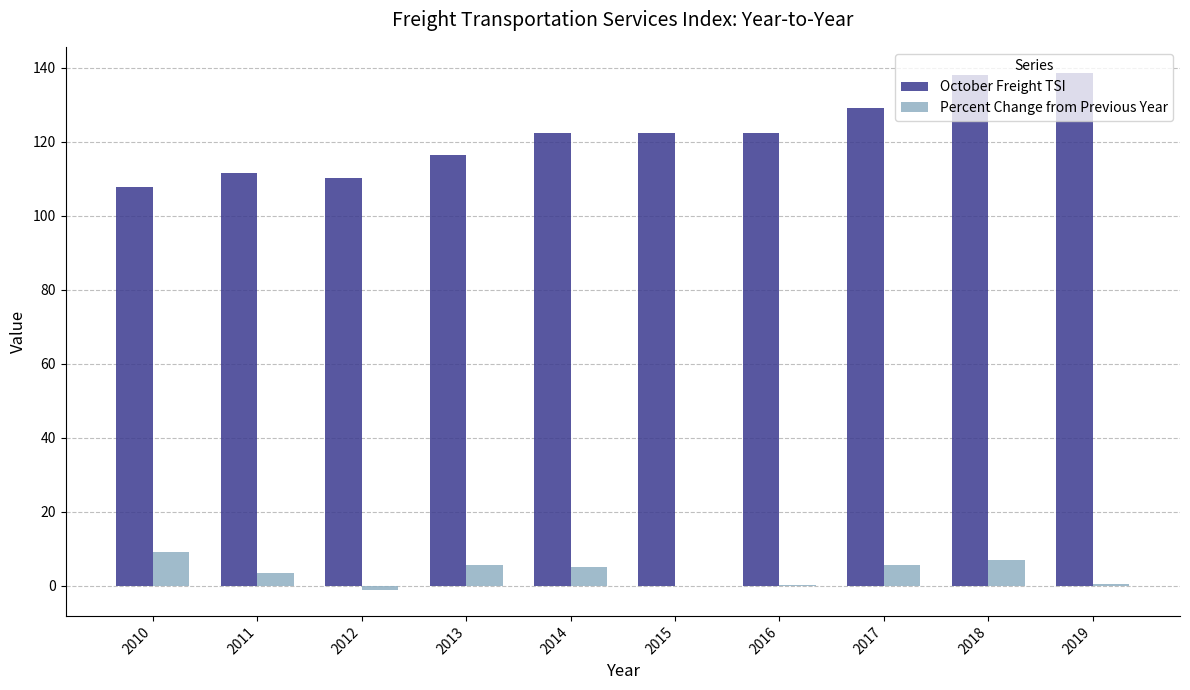

Which series changed the most between 2012 and 2017?

October Freight TSI